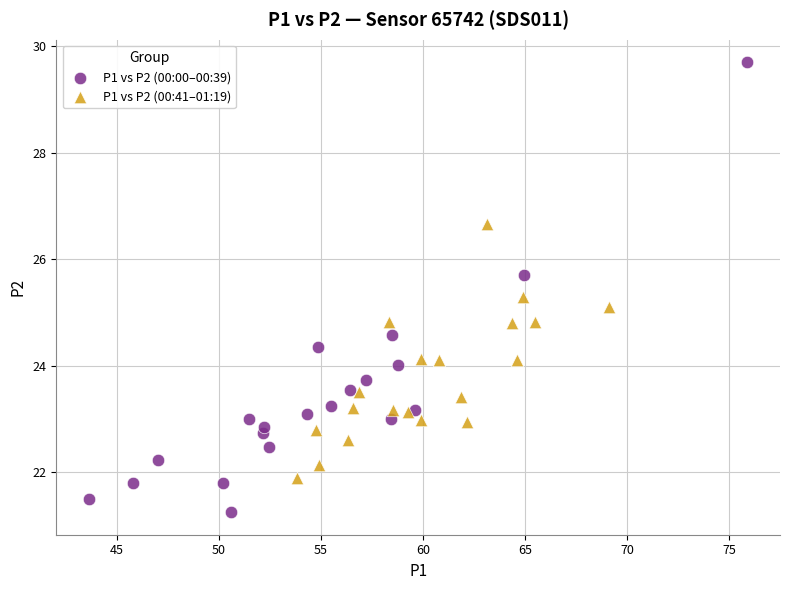

Which series contains the highest Y value?

P1 vs P2 (00:00–00:39)